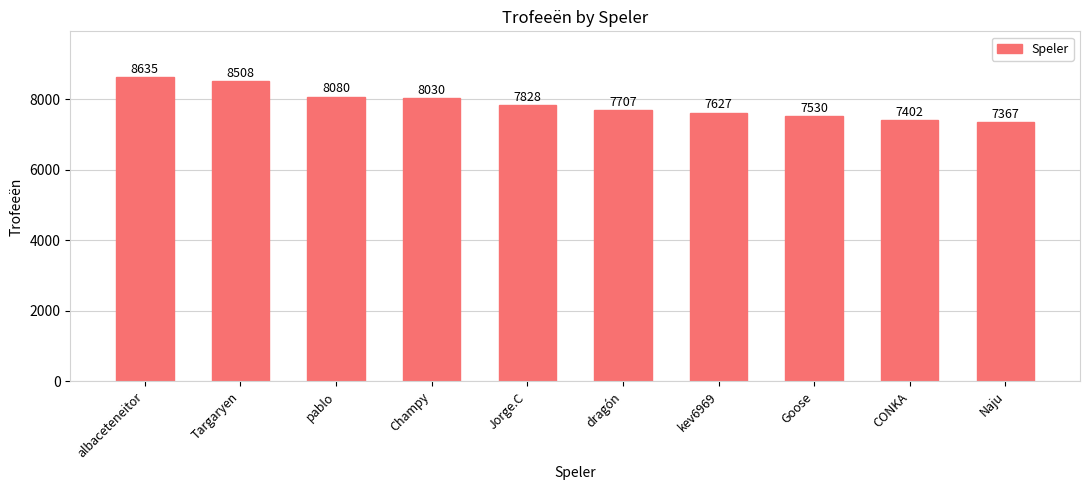

At which category does the chart reach its peak across all series?

albaceteneitor